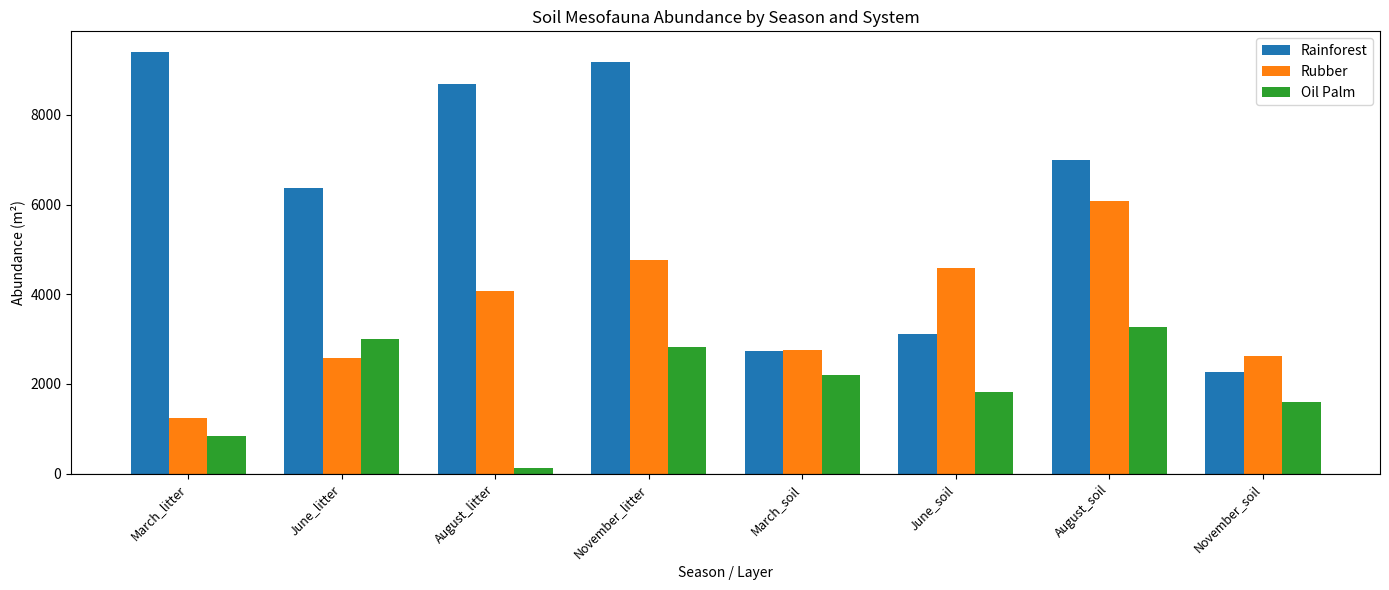

Read the Oil Palm value at March_soil.

2206.9